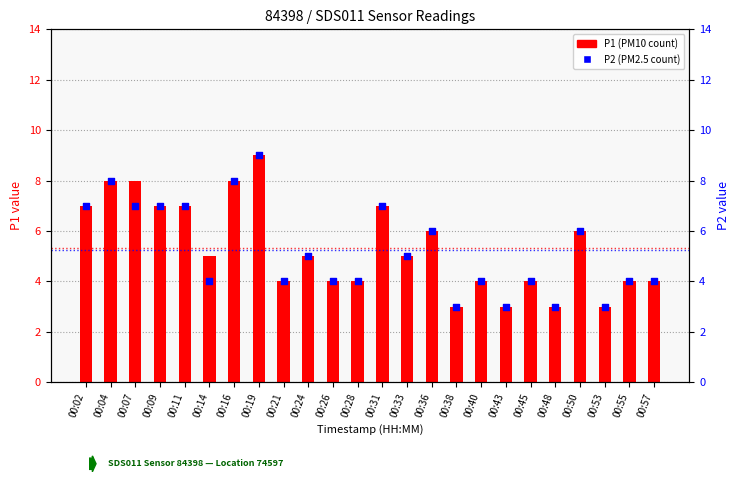

Which series has the largest total across all categories?

P1 (PM10)